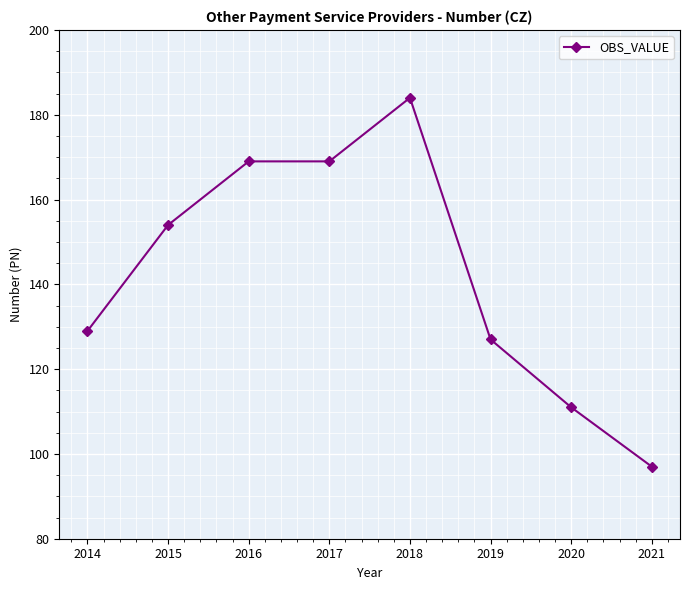

What is the value of the 7th point from the left?

111